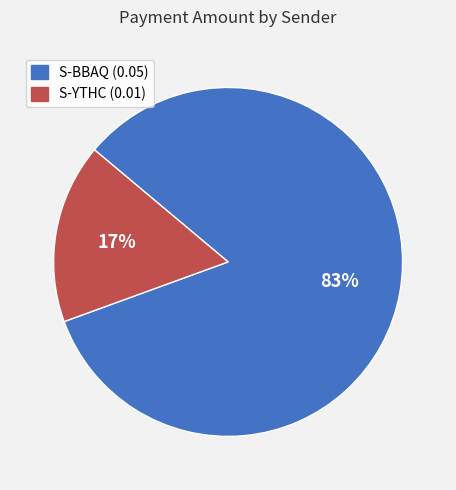

Does any single category account for the majority?

Yes